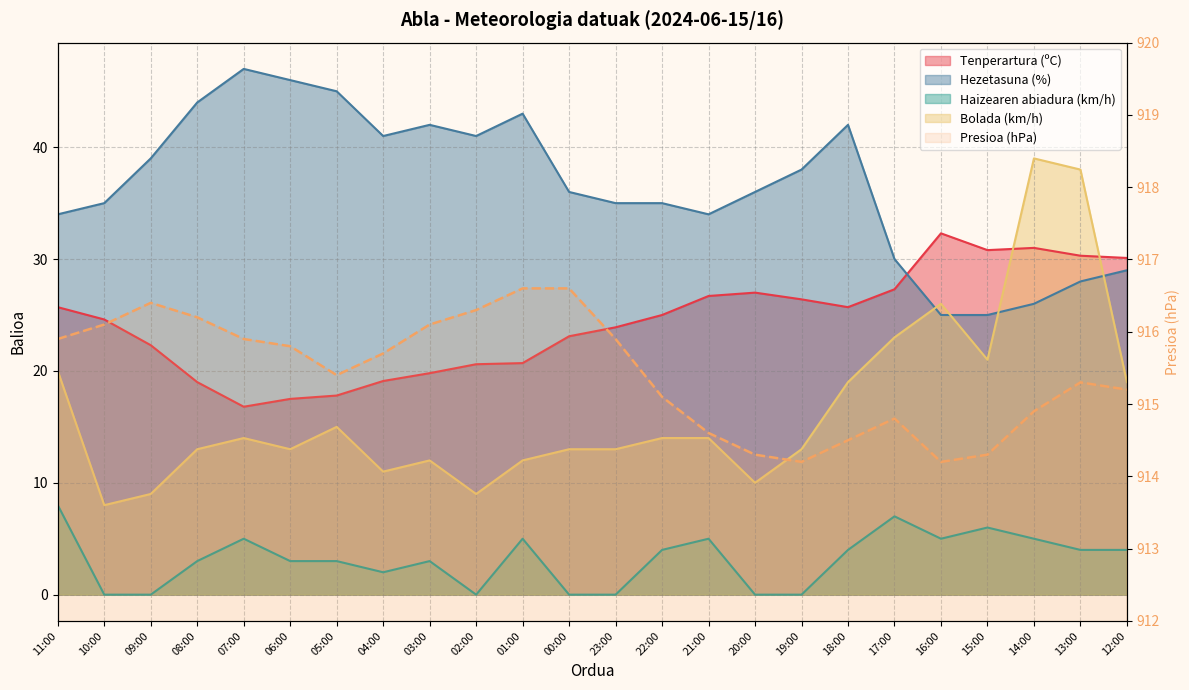

What is the greatest value displayed?

916.6